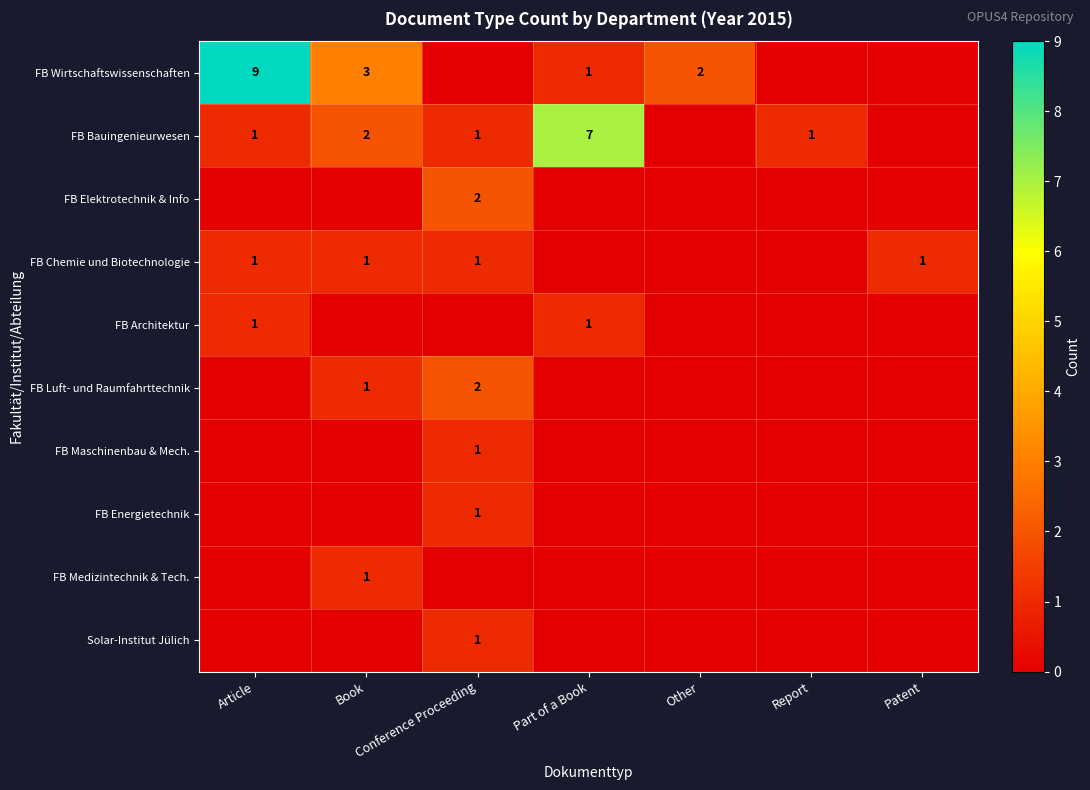

The FB Wirtschaftswissenschaften series shows 3 at Other. True or false?

False